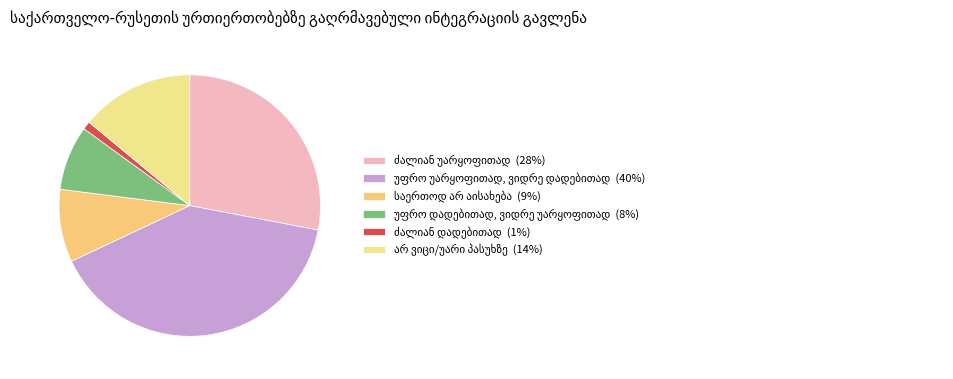

Which category has the smallest portion of the pie?

ძალიან დადებითად